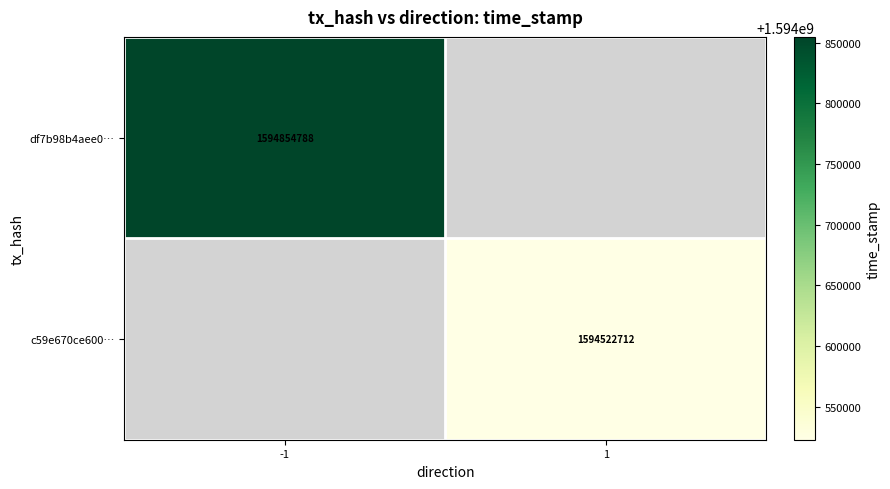

At how many categories does at least one series exceed 1594774720?

1